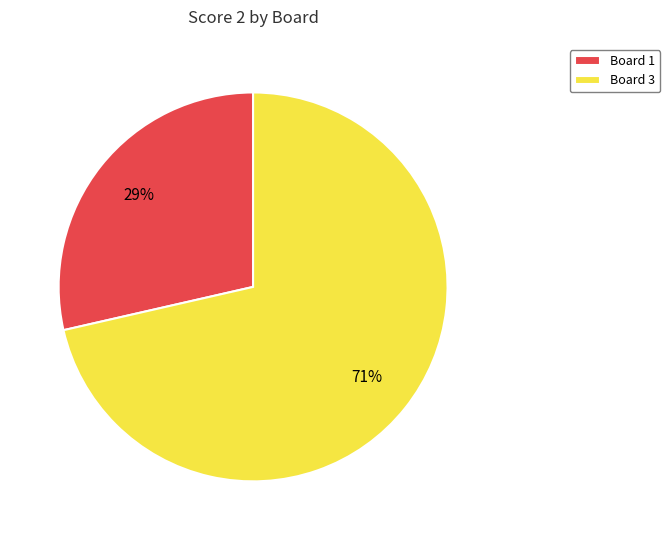

How many slices are in this pie chart?

2